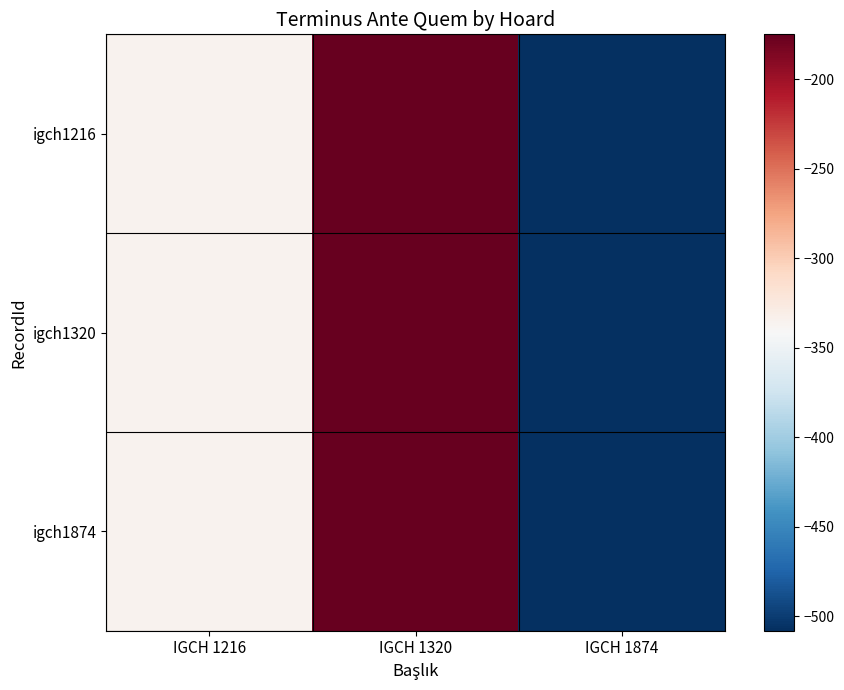

Which series has the largest total across all categories?

igch1216